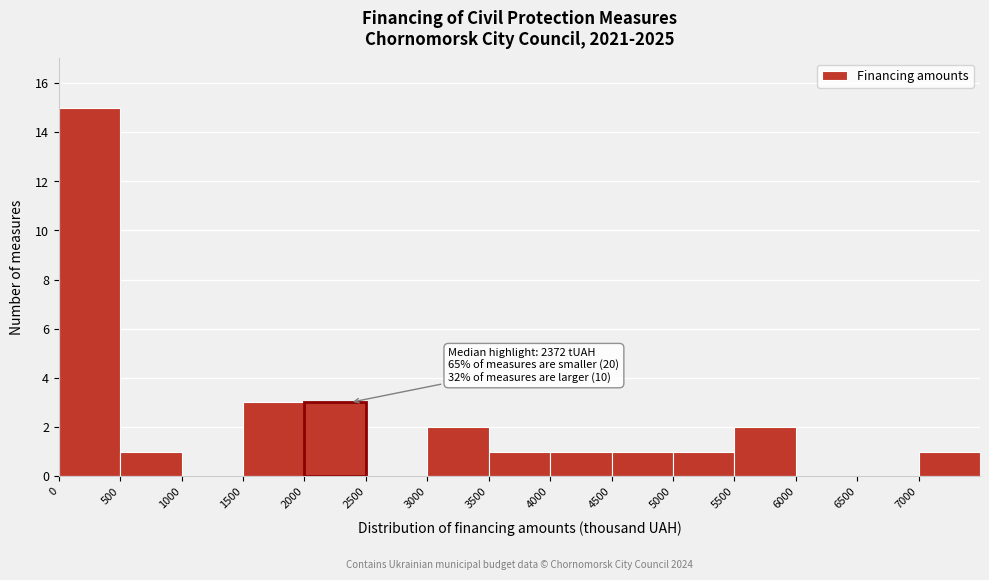

Over which range of the x-axis is the bar tallest?

0 to 500